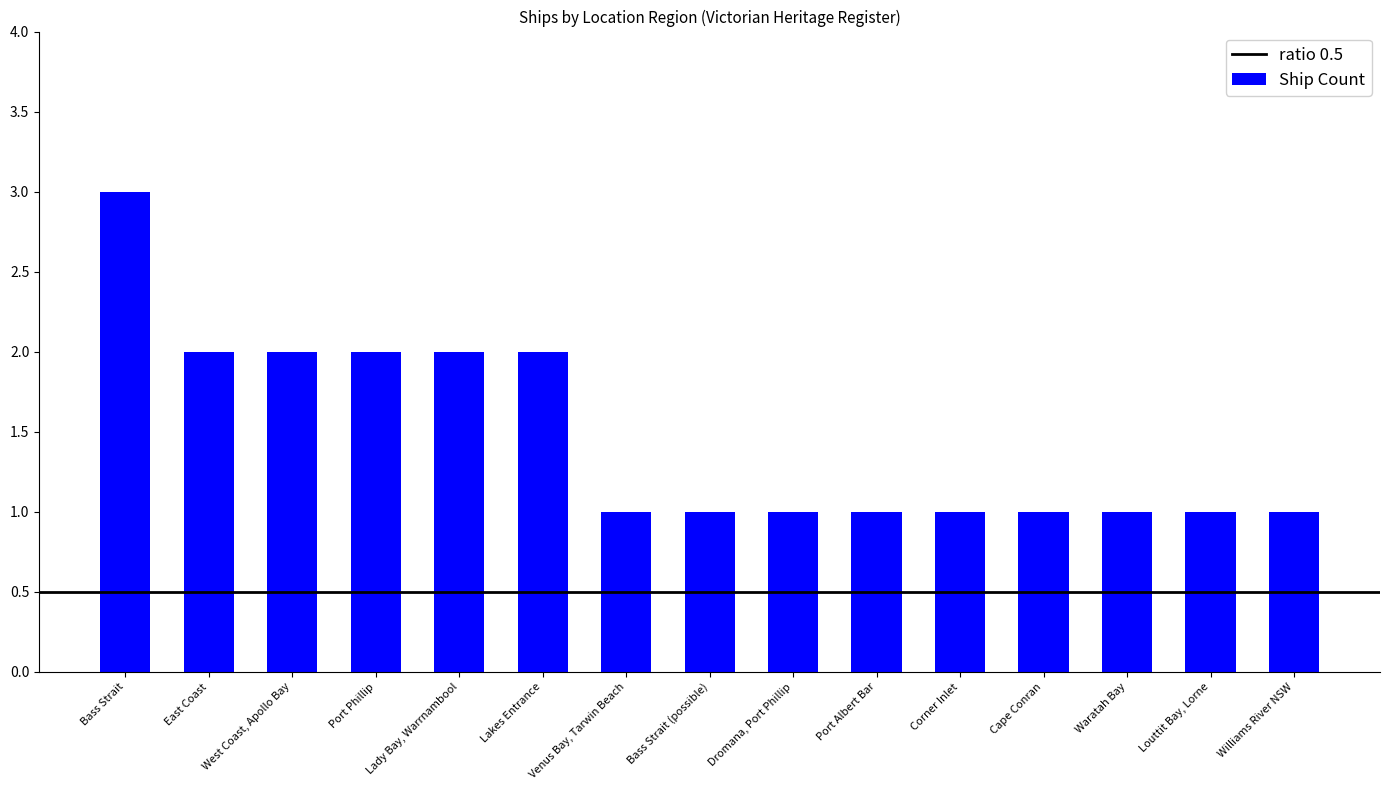

What value does the data have at Lady Bay, Warrnambool?

2